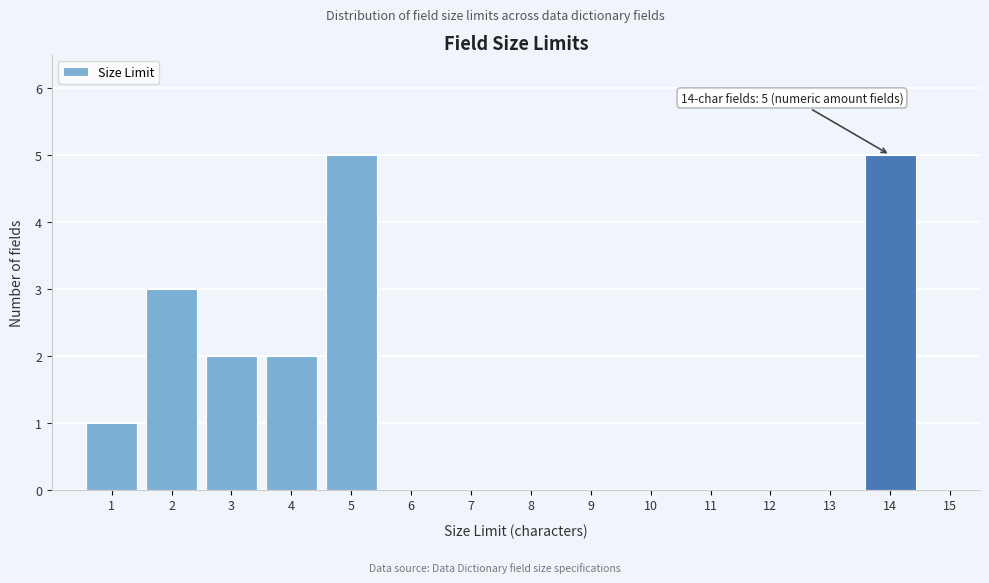

Reading right to left, transcribe all the data shown in this chart.

15=0	14=5	13=0	12=0	11=0	10=0	9=0	8=0	7=0	6=0	5=5	4=2	3=2	2=3	1=1